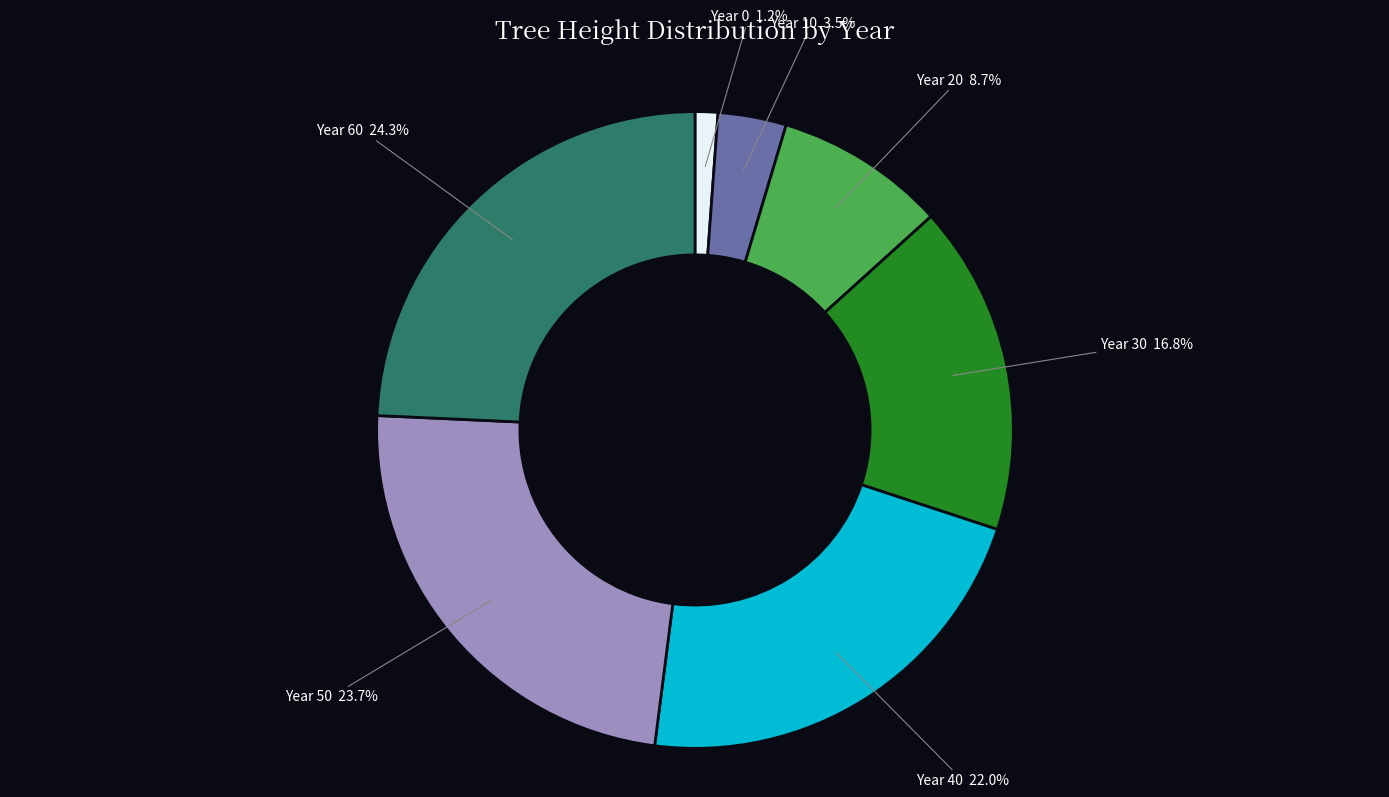

Is there a majority slice in this chart?

No